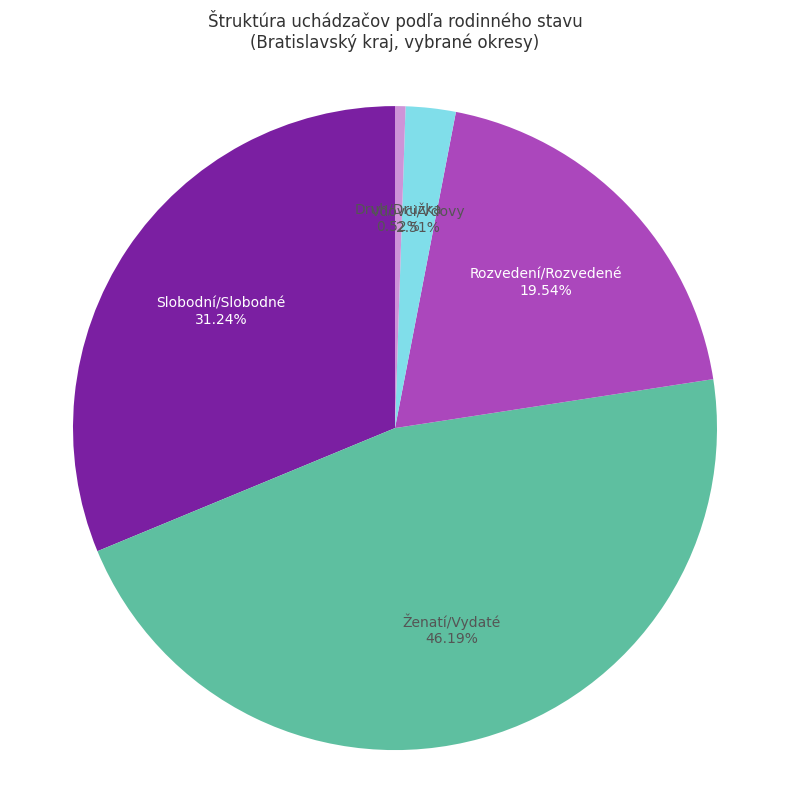

Does any single category account for the majority?

No